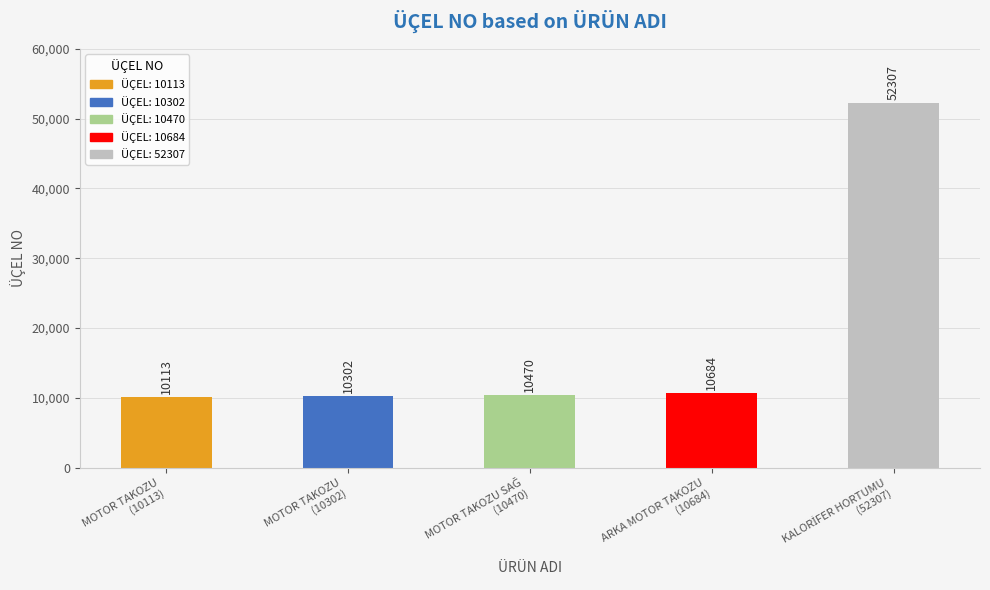

Between KALORİFER HORTUMU and MOTOR TAKOZU SAĞ, which is larger?

KALORİFER HORTUMU